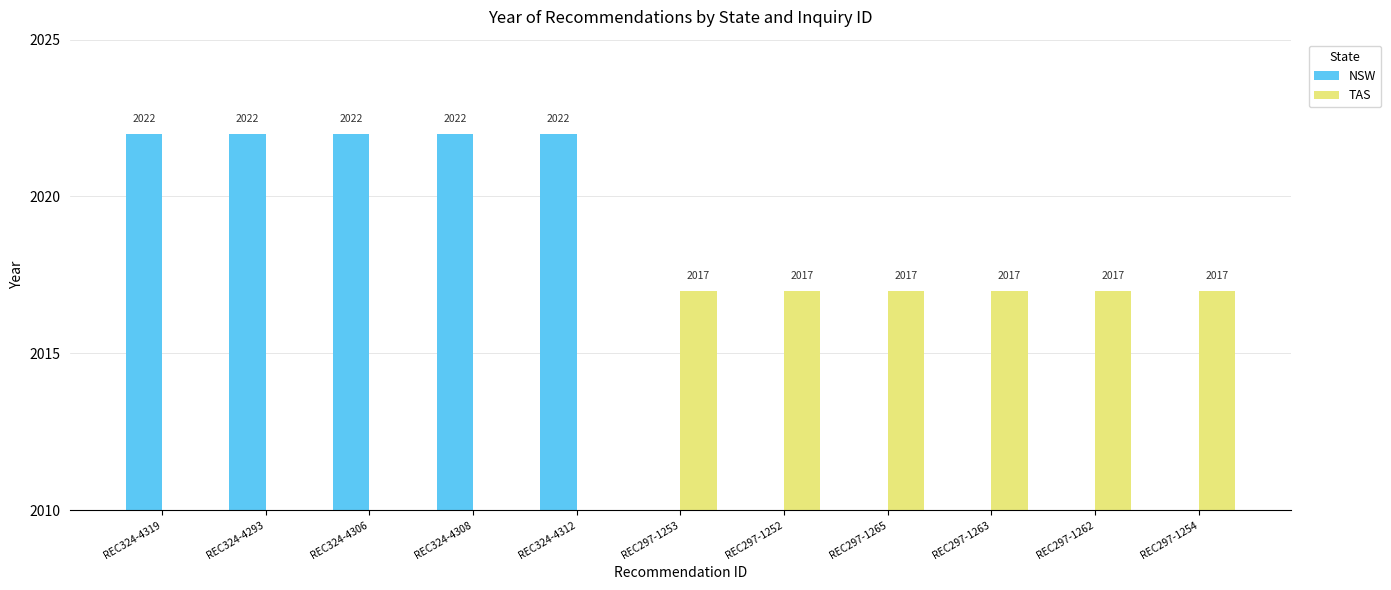

Is it true that NSW equals 2022 at REC324-4312?

True